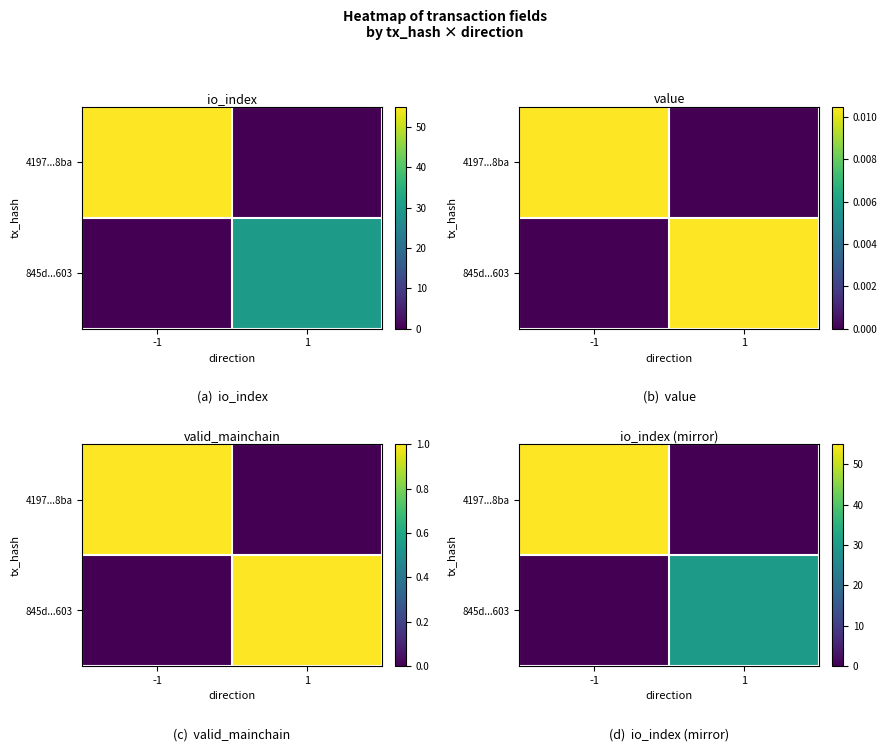

At 1, list the series in order from largest to smallest.

845d...603, 4197...8ba